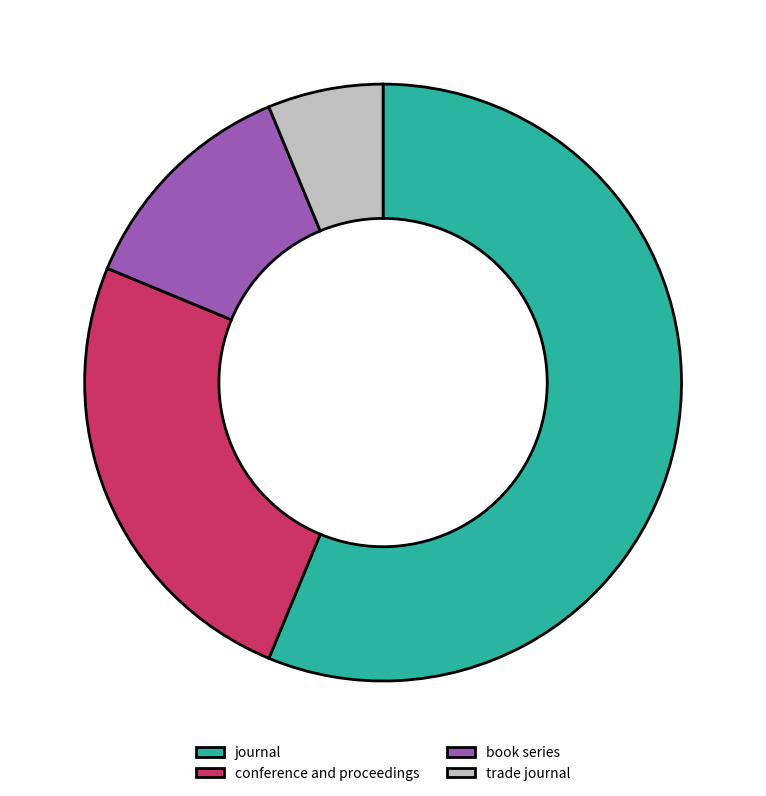

Does any single category account for the majority?

Yes